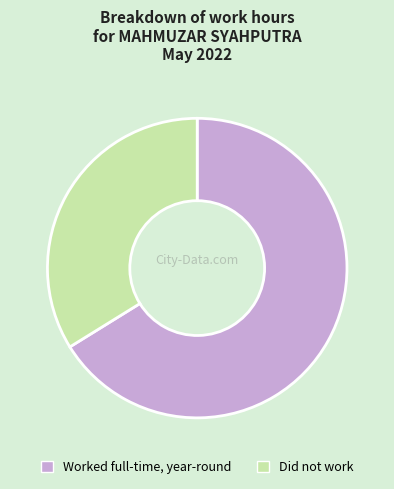

How many segments does this pie chart have?

2